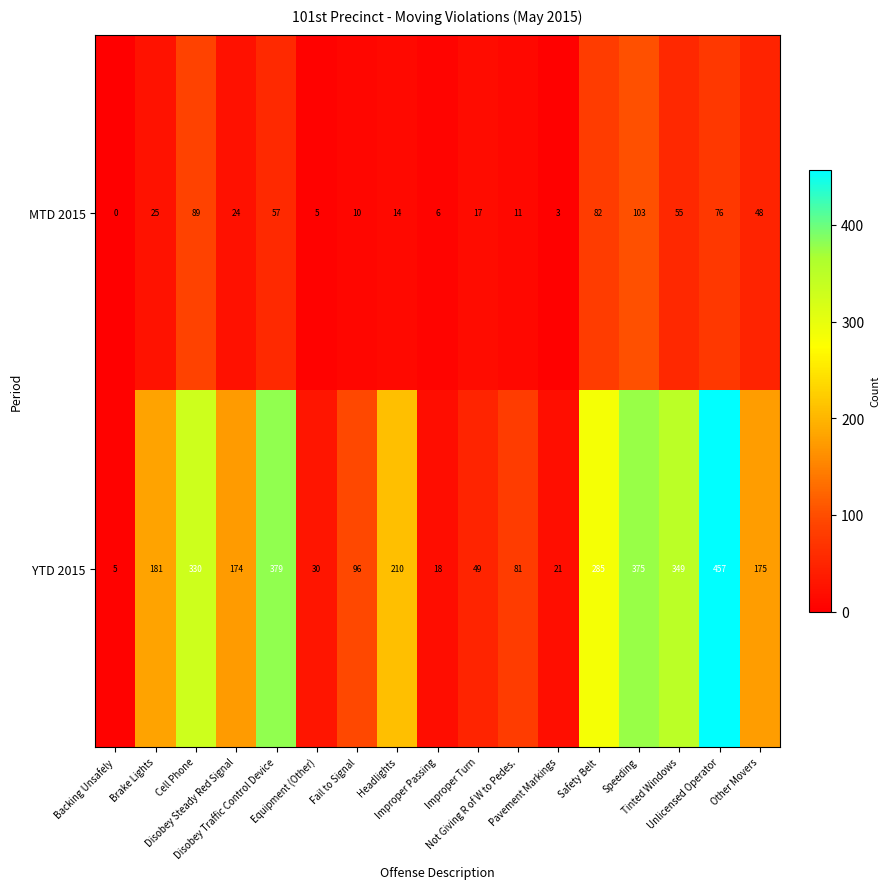

Which series has the largest range (max minus min)?

YTD 2015